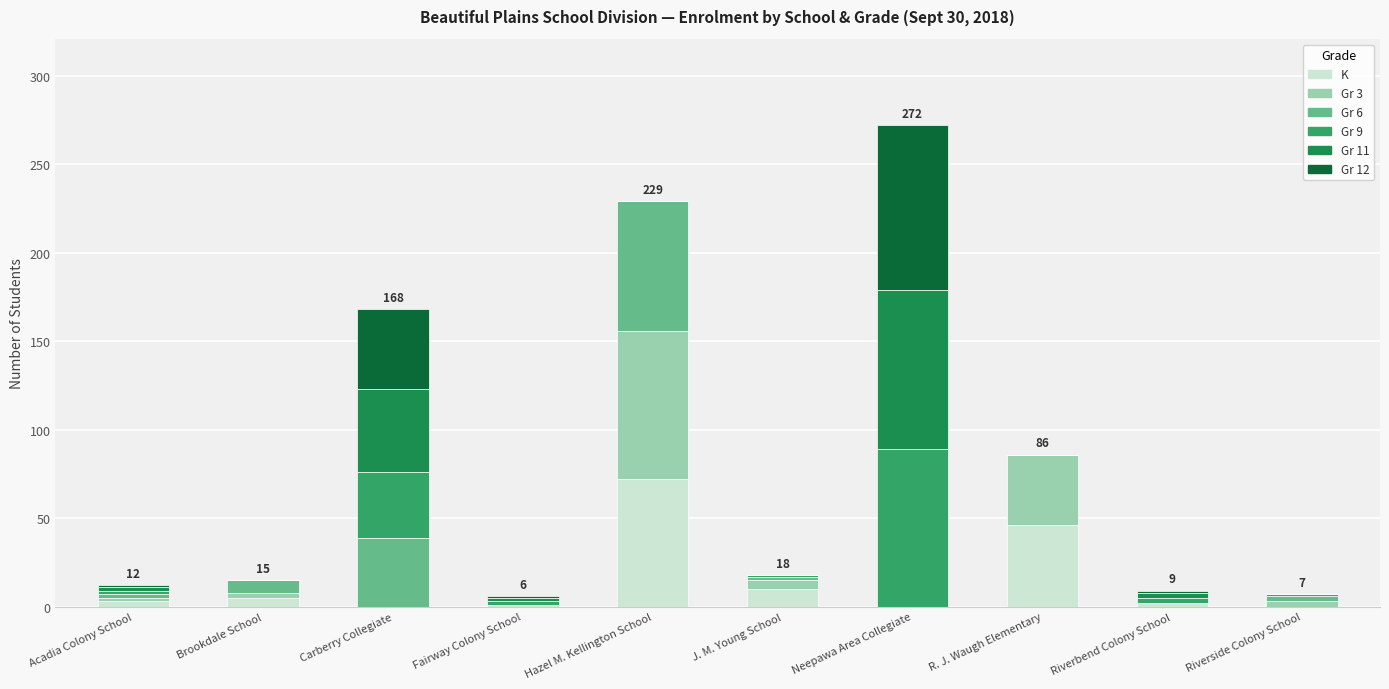

What is the label of the 9th bar from the left?

Riverbend Colony School